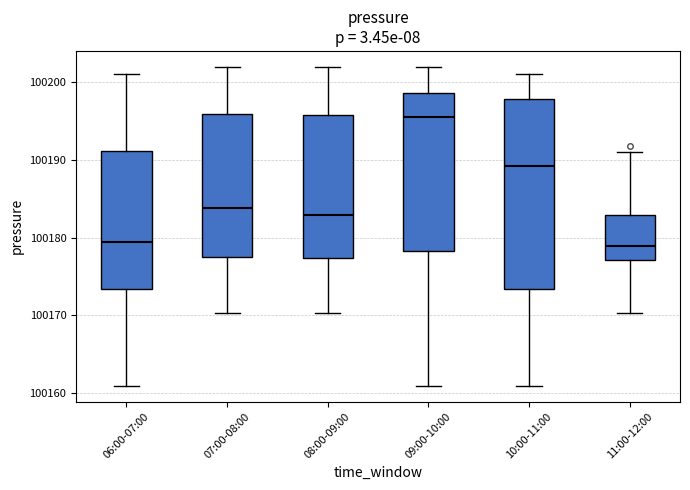

Reading left to right, read every box against the y-axis: the position of its median line, the range the box covers, and the ends of its whiskers. The values are not printed on the chart, so give them approximately, as read against the axis.

06:00-07:00: median 100179, box 100173 to 100191, whiskers 100161 to 100201
07:00-08:00: median 100184, box 100178 to 100196, whiskers 100170 to 100202
08:00-09:00: median 100183, box 100177 to 100196, whiskers 100170 to 100202
09:00-10:00: median 100195, box 100178 to 100199, whiskers 100161 to 100202
10:00-11:00: median 100189, box 100173 to 100198, whiskers 100161 to 100201
11:00-12:00: median 100179, box 100177 to 100183, whiskers 100170 to 100191